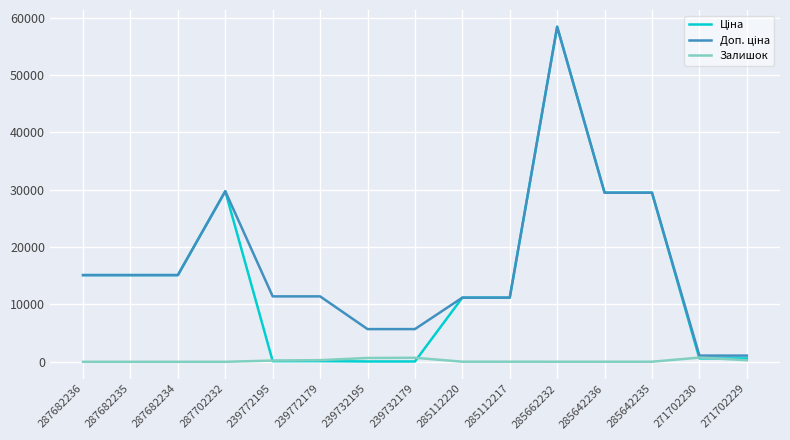

What is the total value across all series at 287682235?

30240.0